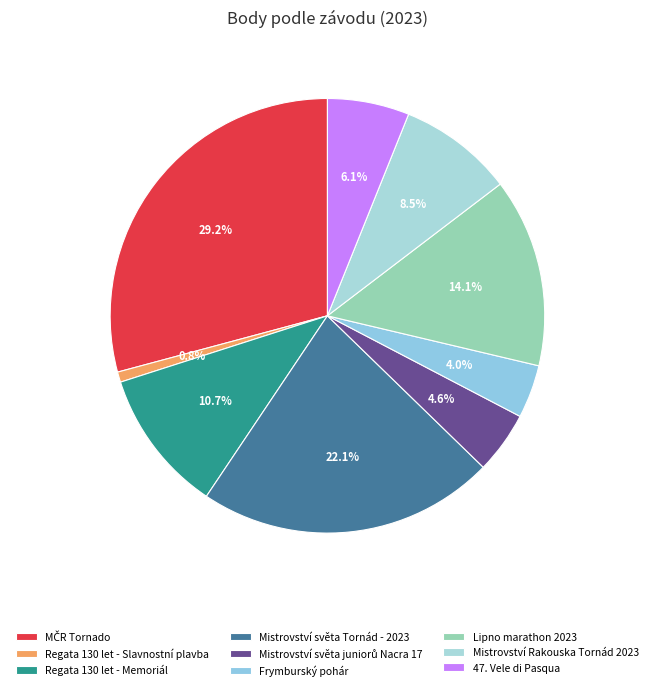

Does Mistrovství světa Tornád - 2023 account for over 50% of the chart?

No